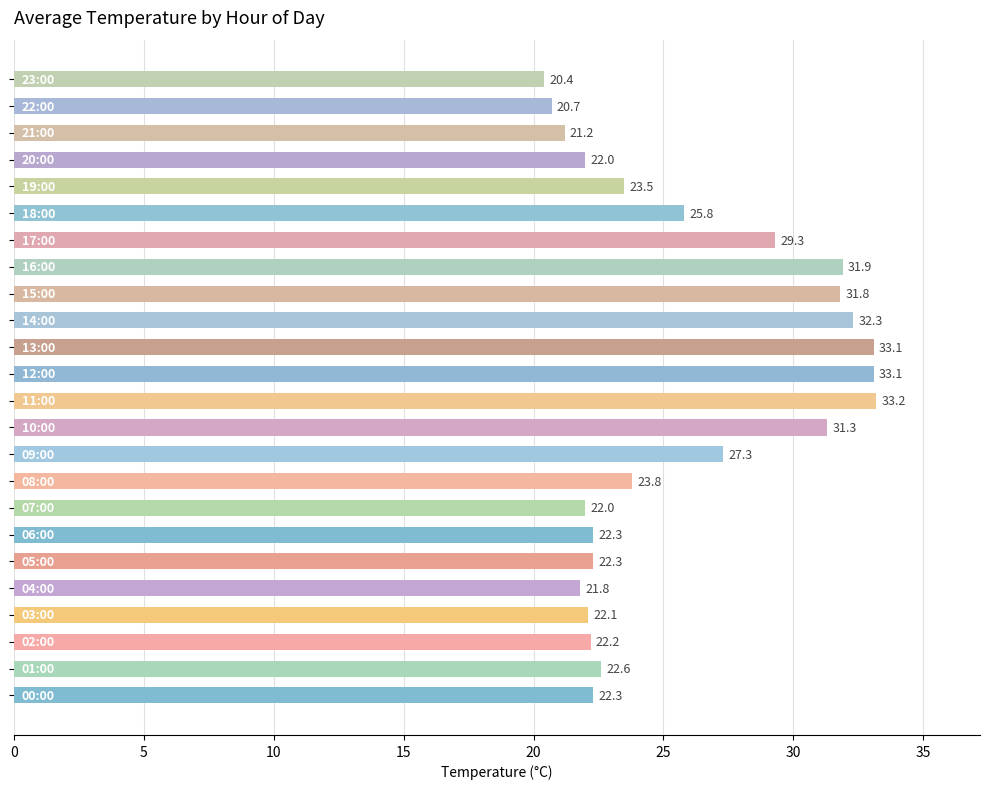

Reading top to bottom, transcribe all the data shown in this chart.

20.4	20.7	21.2	22.0	23.5	25.8	29.3	31.9	31.8	32.3	33.1	33.1	33.2	31.3	27.3	23.8	22.0	22.3	22.3	21.8	22.1	22.2	22.6	22.3